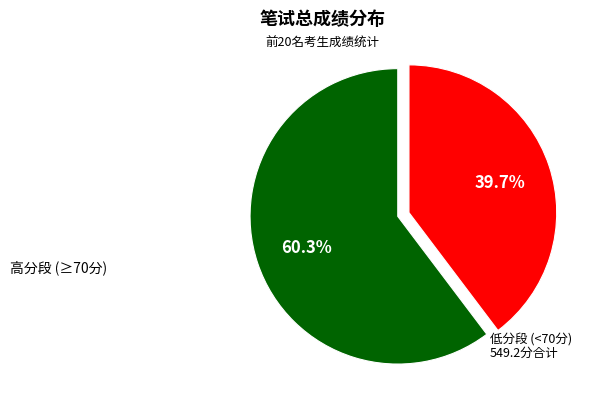

Count the number of slices in the pie.

2